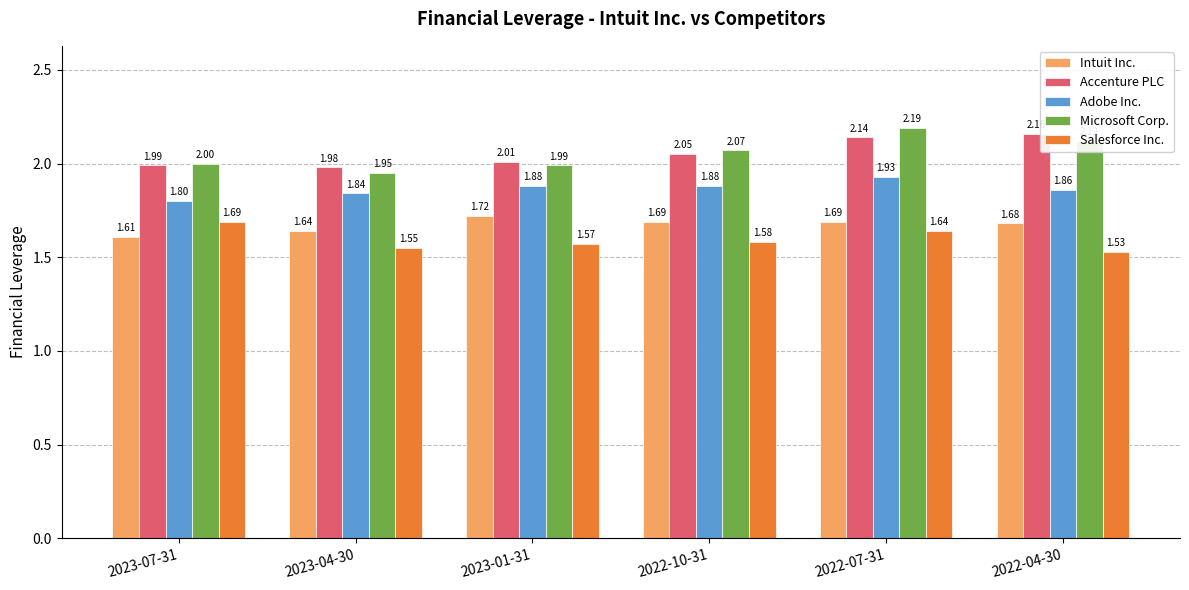

What is the label of the 2nd bar from the left?

2023-04-30